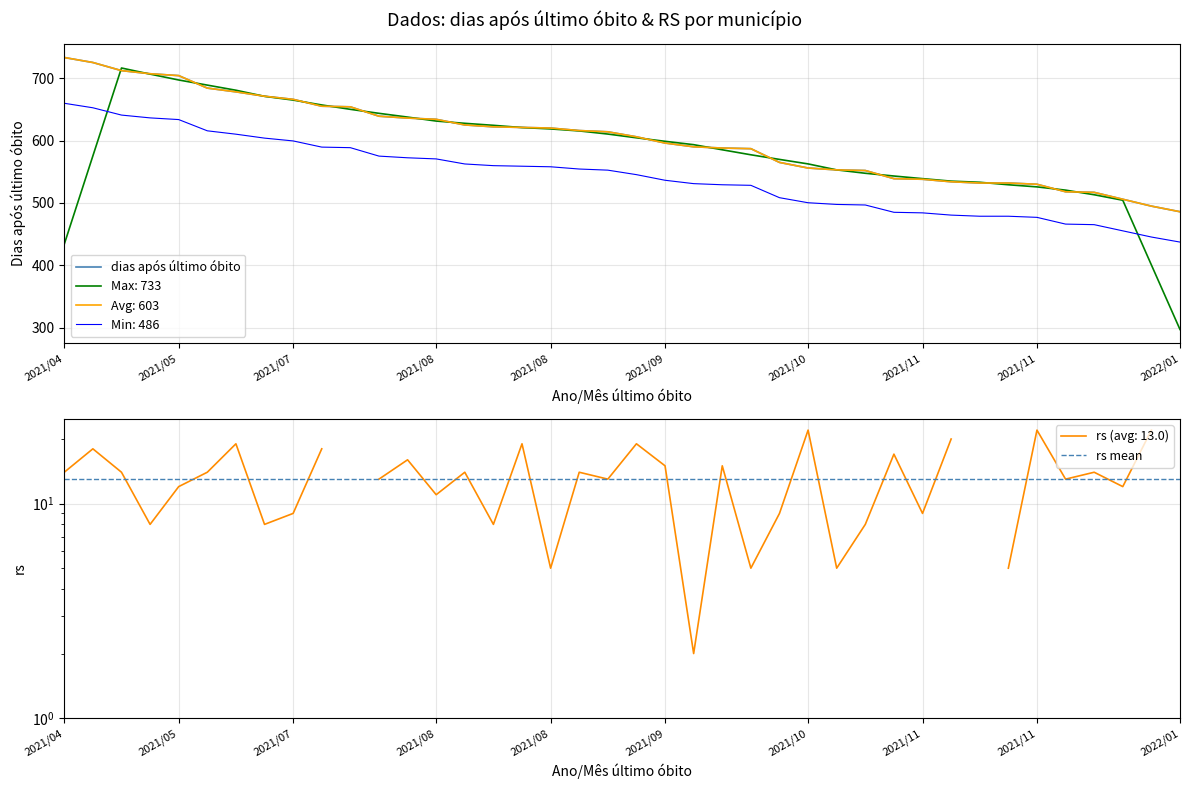

At which label does rs mean reach its peak?

2021/04